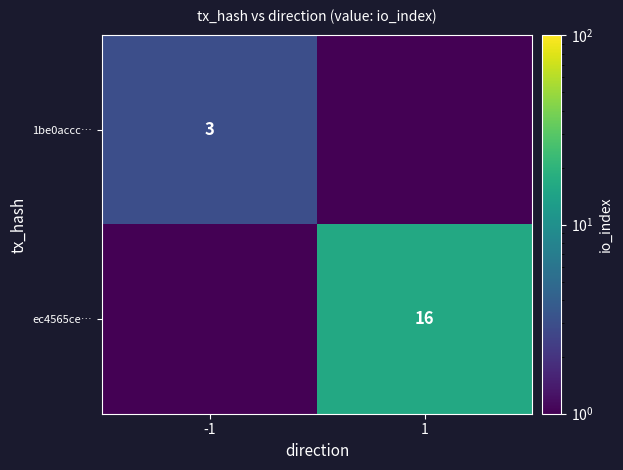

True or false: 1be0accc… has a value of 3.0 at -1.

True